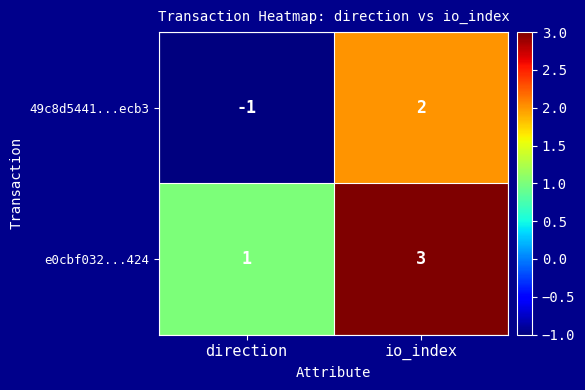

How many data points in 49c8d5441...ecb3 are less than 2?

1